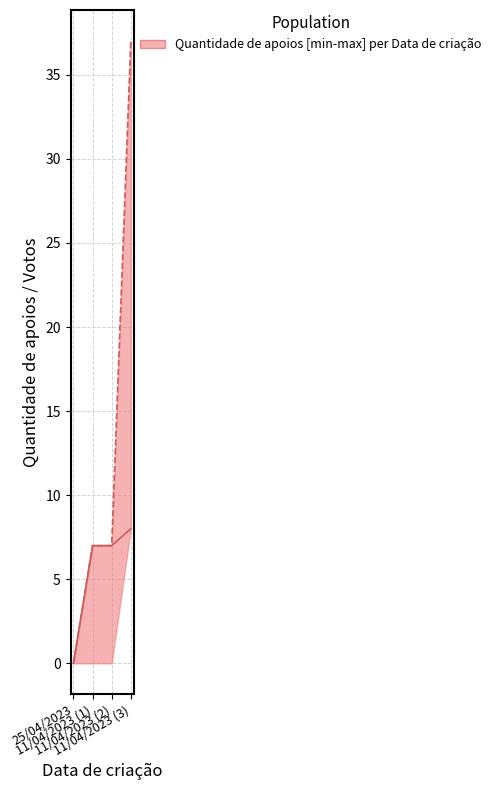

What is the highest value of the Quantidade de apoios series?

8